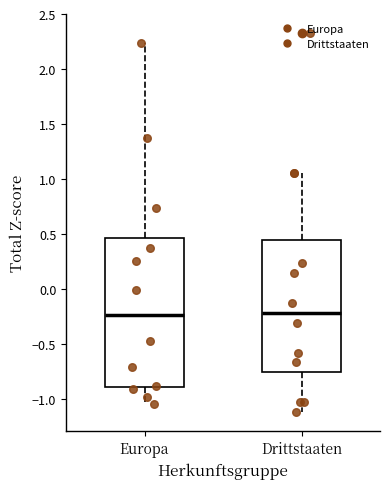

Where does the median line of the box for Europa sit on the y-axis? The values are not printed on the chart, so give them approximately, as read against the axis.

-0.25